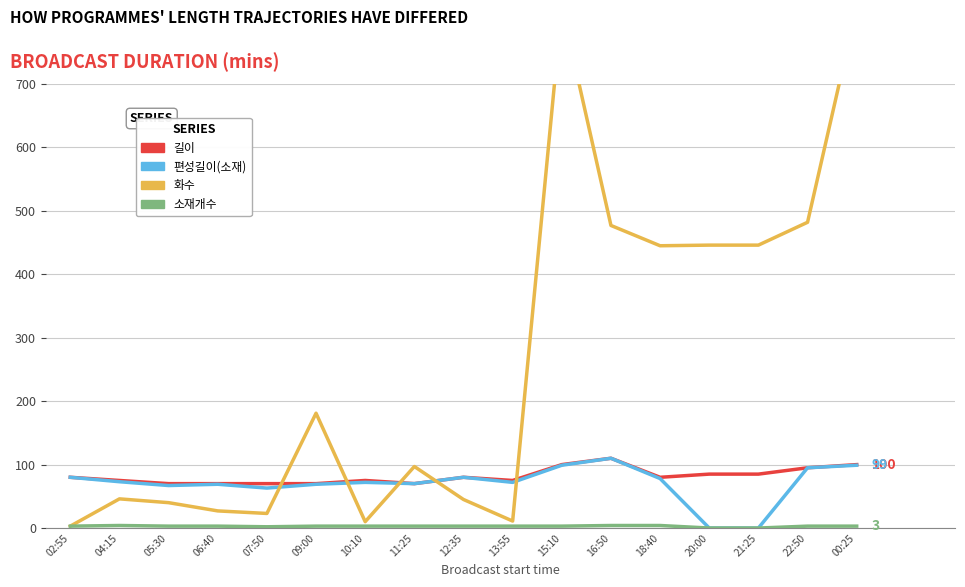

How many intersections are there between 편성길이(소재) and 화수?

5